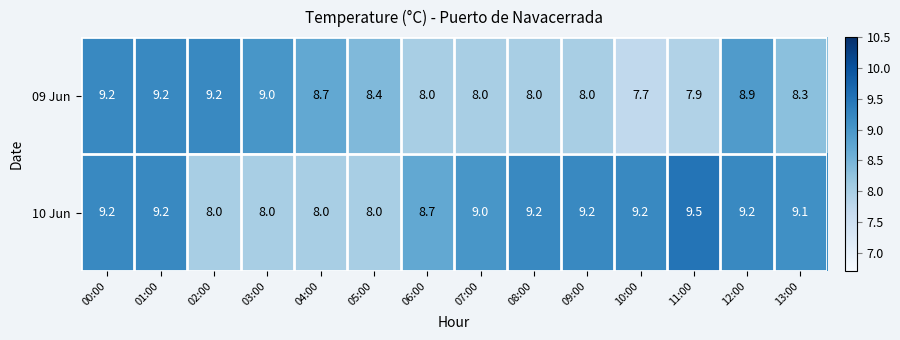

Reading left to right, transcribe all the data shown in this chart.

09 Jun: 9.2	9.2	9.2	9.0	8.7	8.4	8.0	8.0	8.0	8.0	7.7	7.9	8.9	8.3
10 Jun: 9.2	9.2	8.0	8.0	8.0	8.0	8.7	9.0	9.2	9.2	9.2	9.5	9.2	9.1